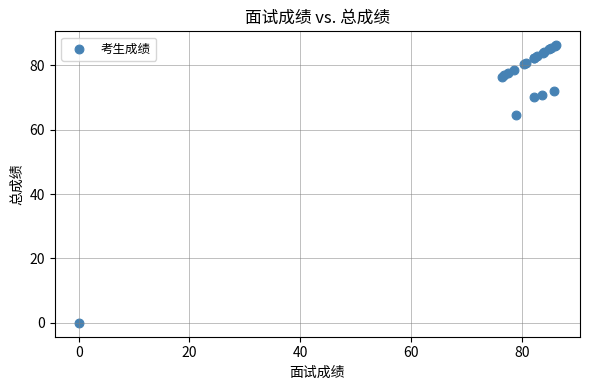

What Y value in the scatter plot is closest to 43?

64.5